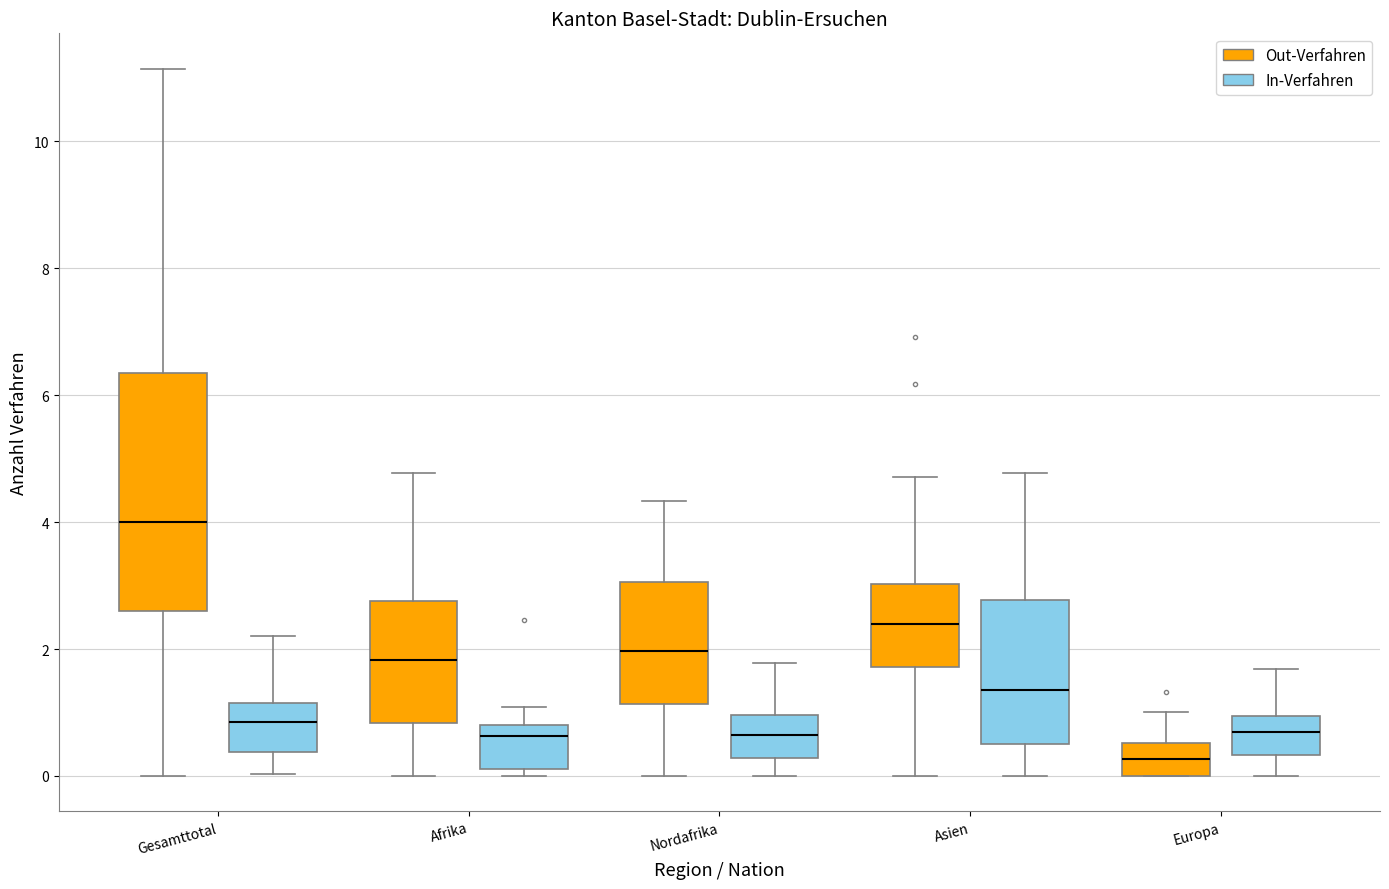

Which box is the tallest, from its lower edge to its upper edge?

Gesamttotal (Out-Verfahren)